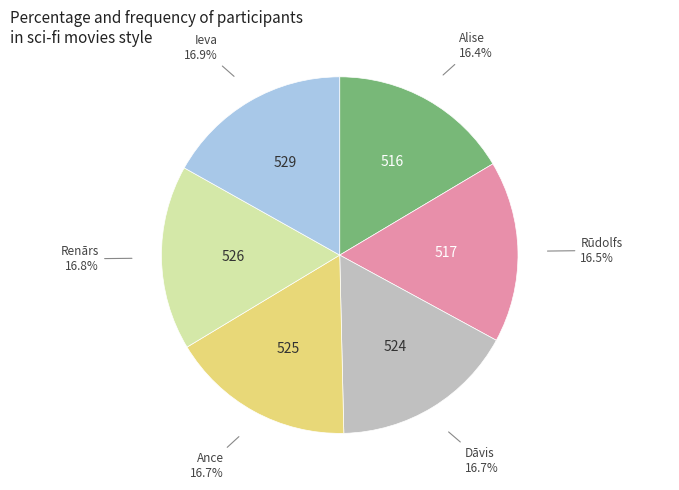

Is there any slice that represents more than half of the pie?

No